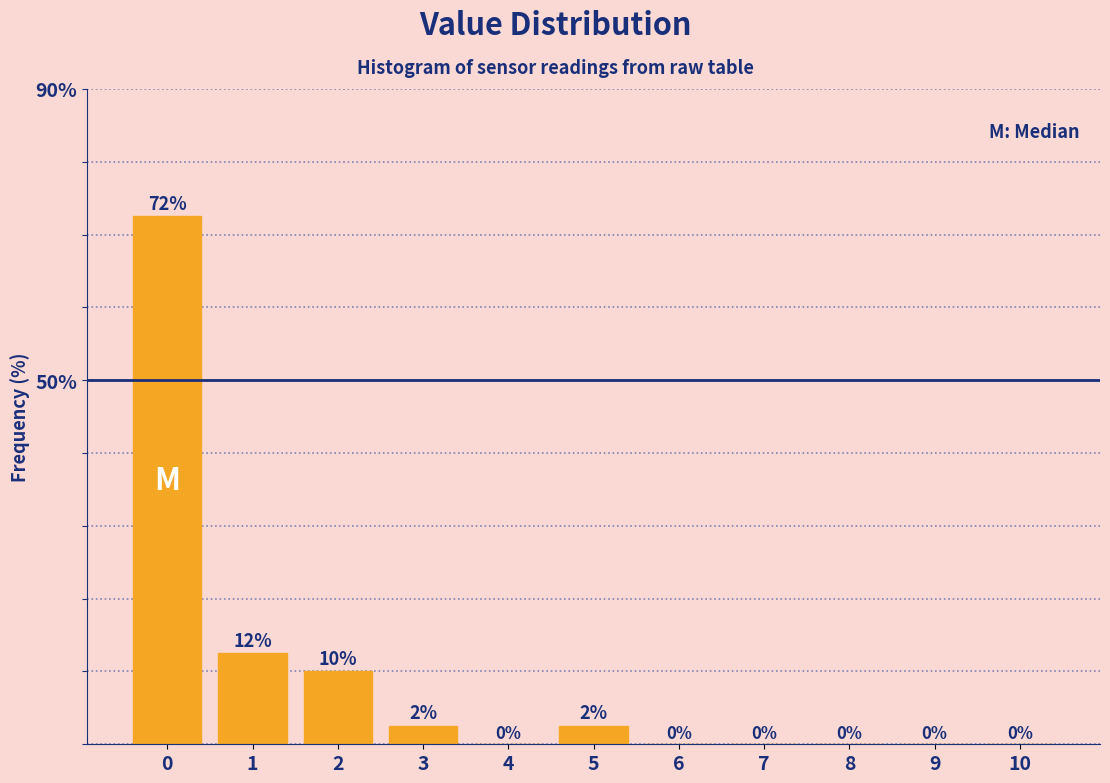

The chart shows a value of 0.0 at 9. True or false?

True